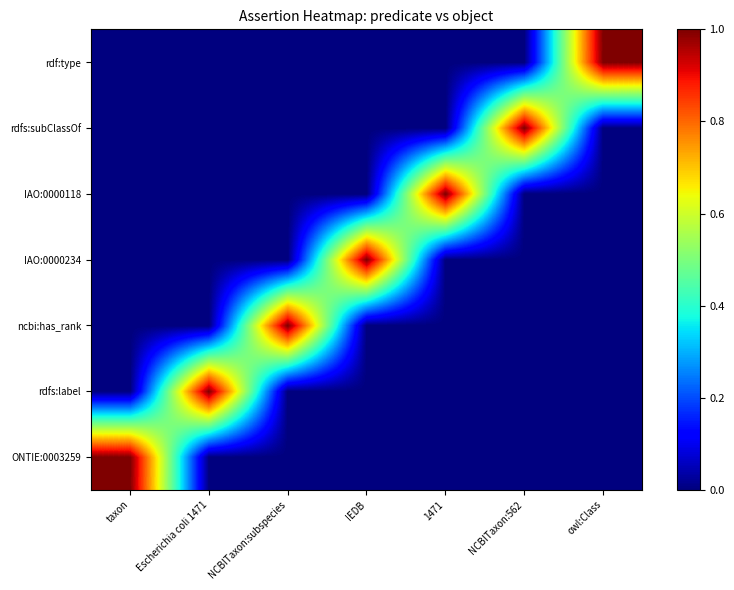

Reading left to right, transcribe all the data shown in this chart.

ONTIE:0003259: taxon=1	Escherichia coli 1471=0	NCBITaxon:subspecies=0	IEDB=0	1471=0	NCBITaxon:562=0	owl:Class=0
rdfs:label: taxon=0	Escherichia coli 1471=1	NCBITaxon:subspecies=0	IEDB=0	1471=0	NCBITaxon:562=0	owl:Class=0
ncbi:has_rank: taxon=0	Escherichia coli 1471=0	NCBITaxon:subspecies=1	IEDB=0	1471=0	NCBITaxon:562=0	owl:Class=0
IAO:0000234: taxon=0	Escherichia coli 1471=0	NCBITaxon:subspecies=0	IEDB=1	1471=0	NCBITaxon:562=0	owl:Class=0
IAO:0000118: taxon=0	Escherichia coli 1471=0	NCBITaxon:subspecies=0	IEDB=0	1471=1	NCBITaxon:562=0	owl:Class=0
rdfs:subClassOf: taxon=0	Escherichia coli 1471=0	NCBITaxon:subspecies=0	IEDB=0	1471=0	NCBITaxon:562=1	owl:Class=0
rdf:type: taxon=0	Escherichia coli 1471=0	NCBITaxon:subspecies=0	IEDB=0	1471=0	NCBITaxon:562=0	owl:Class=1